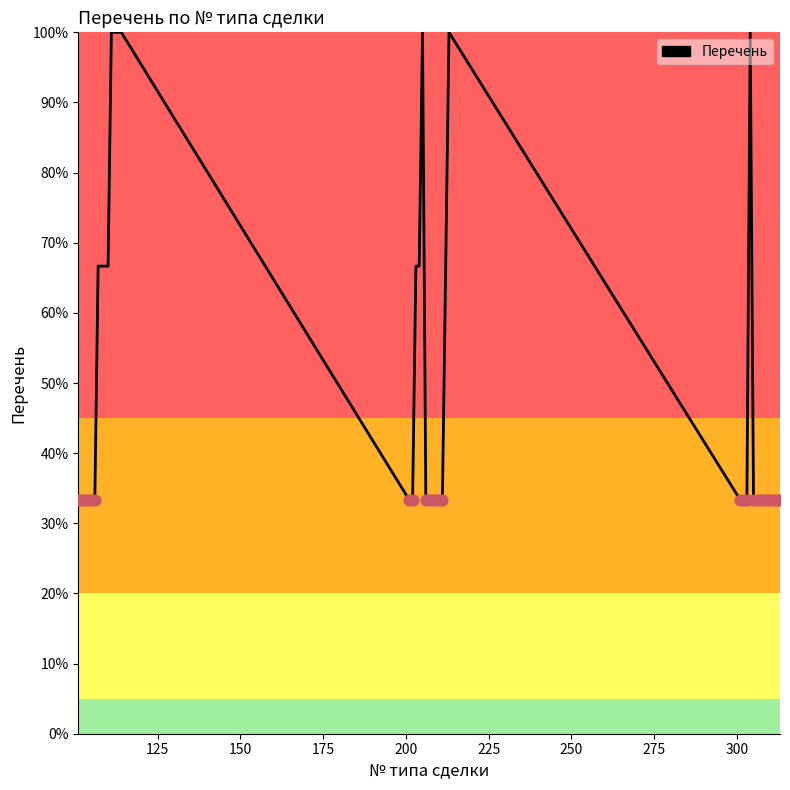

What is the difference between the maximum and minimum values?

66.7